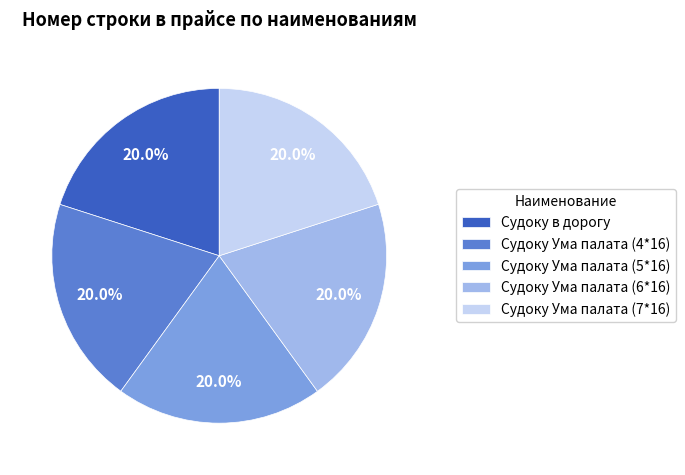

Does Судоку Ума палата (6*16) represent more than half of the total?

No